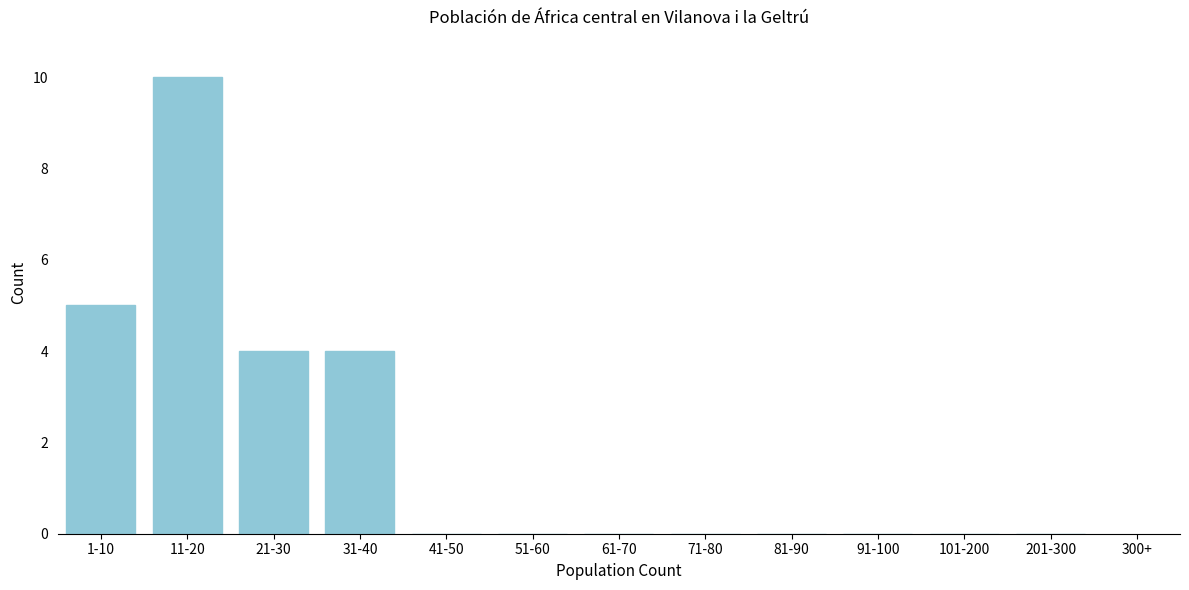

Reading left to right, extract all data points from this chart.

1-10=5	11-20=10	21-30=4	31-40=4	41-50=0	51-60=0	61-70=0	71-80=0	81-90=0	91-100=0	101-200=0	201-300=0